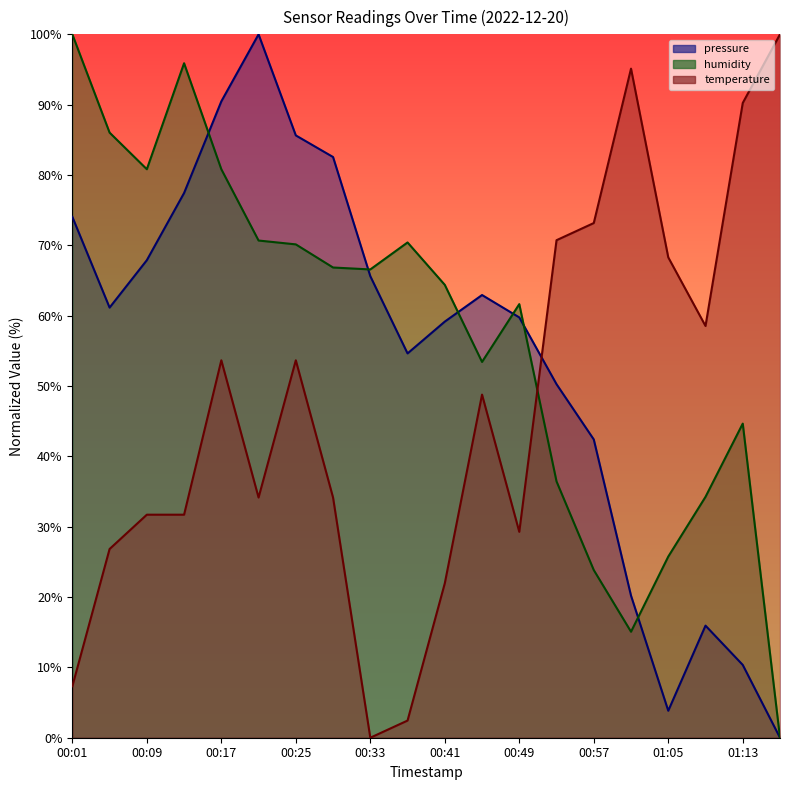

At which category does humidity reach its first local peak?

00:13